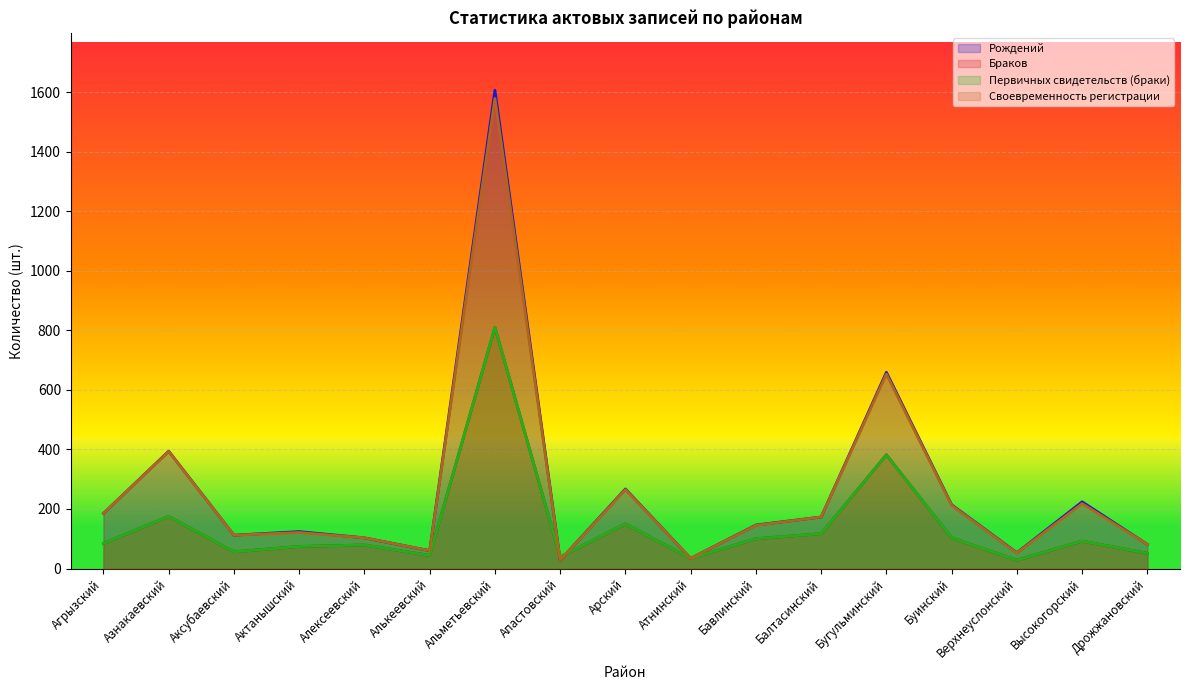

Reading left to right, list all the values displayed in this chart.

Рождений: 185	394	112	124	103	60	1606	28	267	34	146	173	659	214	53	224	81
Браков: 84	175	56	74	79	44	810	39	150	34	100	117	382	103	28	92	51
Первичных свидетельств (браки): 84	175	56	74	79	44	810	39	150	34	100	117	382	103	28	92	51
Своевременность регистрации: 185	393	112	121	103	60	1578	28	265	34	145	173	653	212	52	218	81